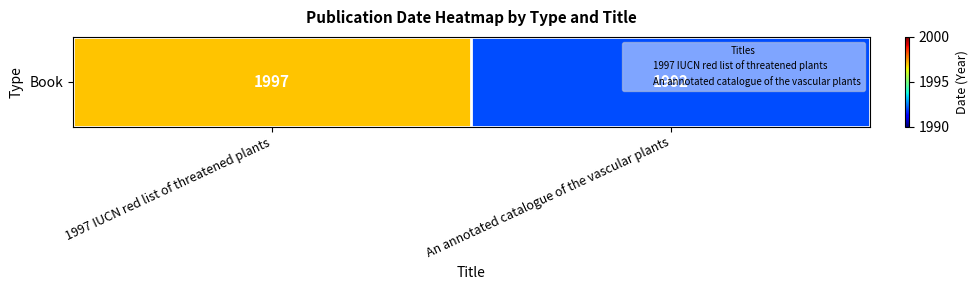

What is the difference between the maximum and minimum values?

5